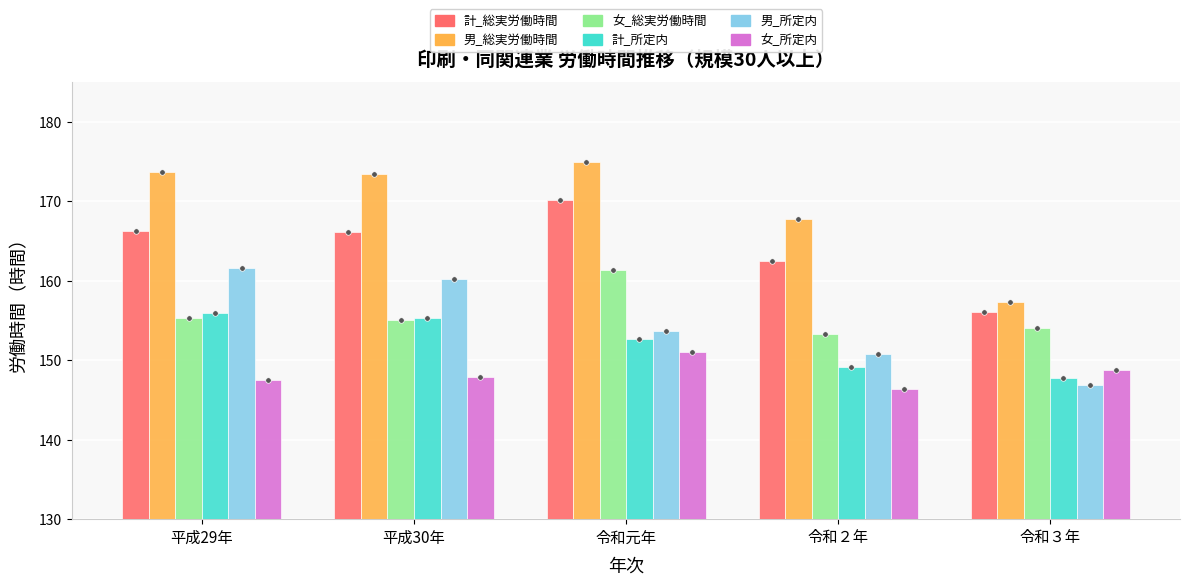

What is the difference between the highest and lowest values at 令和２年?

21.3